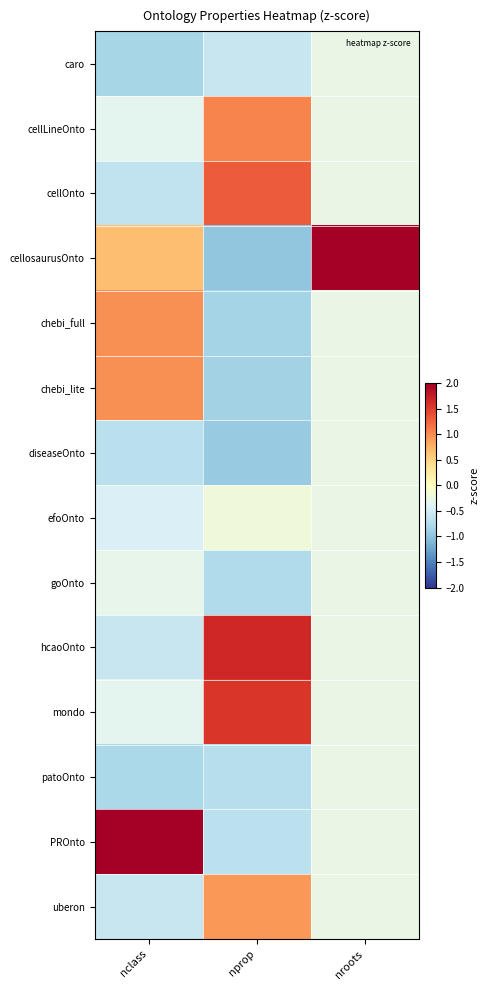

Between nroots and nprop, which is larger?

nroots